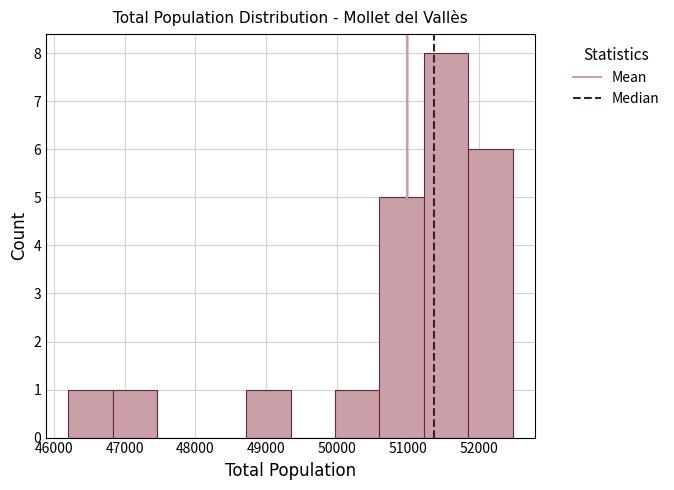

Reading left to right, list every bar in this chart as the range it spans on the x-axis followed by its height. Neither the bar edges nor the heights are printed on the chart, so give them approximately, as read against the axes.

46200 to 46800: 1
46800 to 47500: 1
47500 to 48100: 0
48100 to 48700: 0
48700 to 49300: 1
49300 to 50000: 0
50000 to 50600: 1
50600 to 51200: 5
51200 to 51900: 8
51900 to 52500: 6